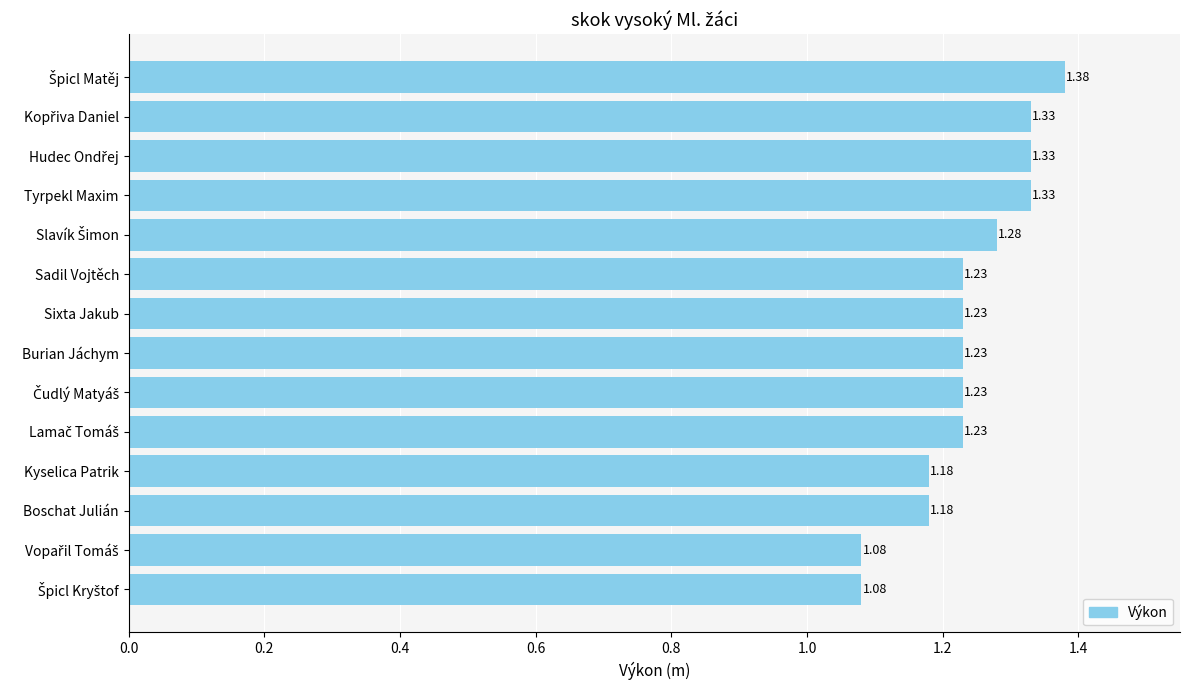

Are the bars horizontal?

Yes